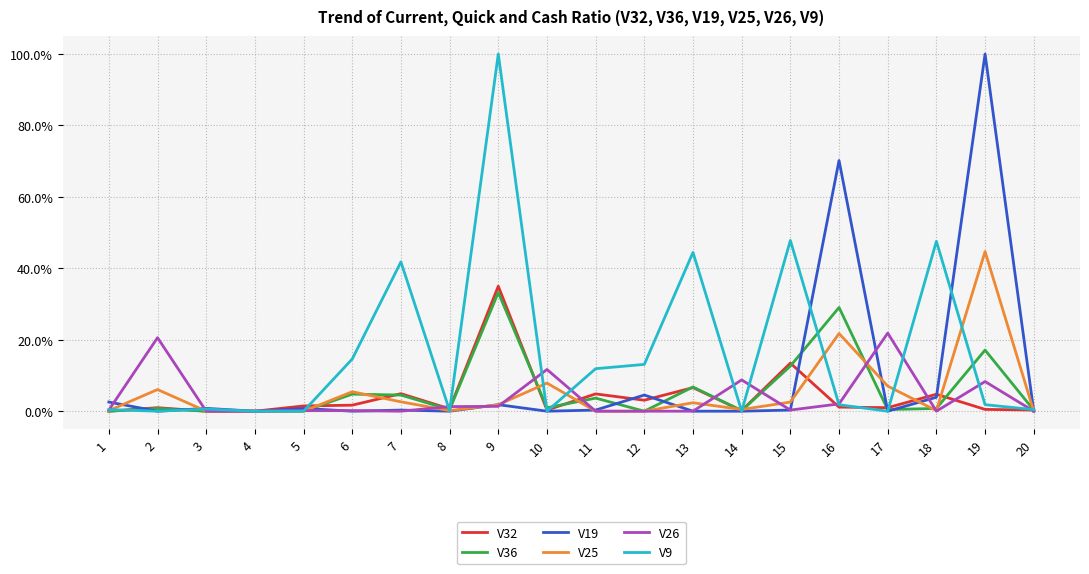

The value of V9 at 2 is 0.0. True or false?

True